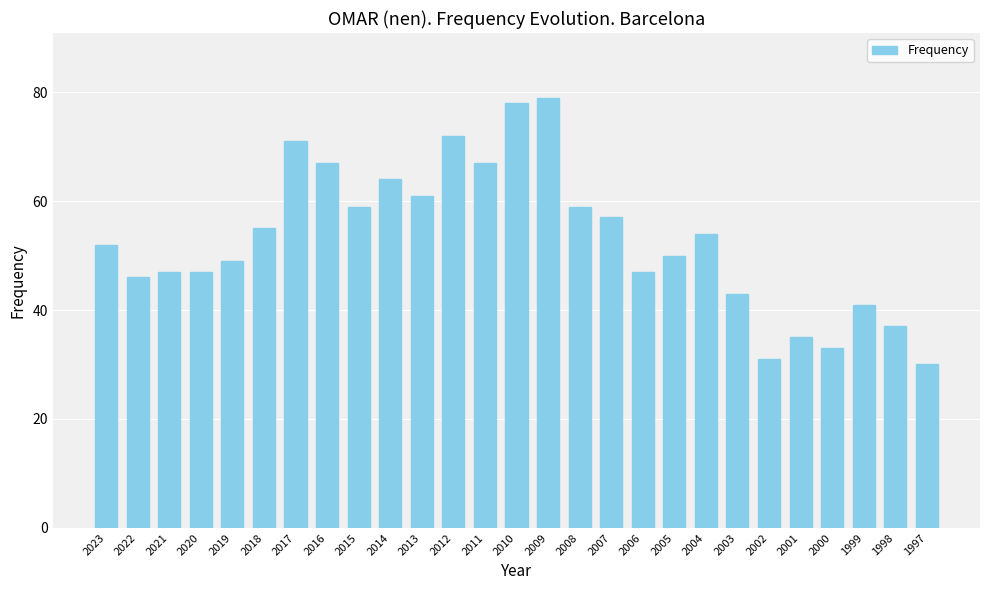

What is the value of the 4th bar from the left?

47